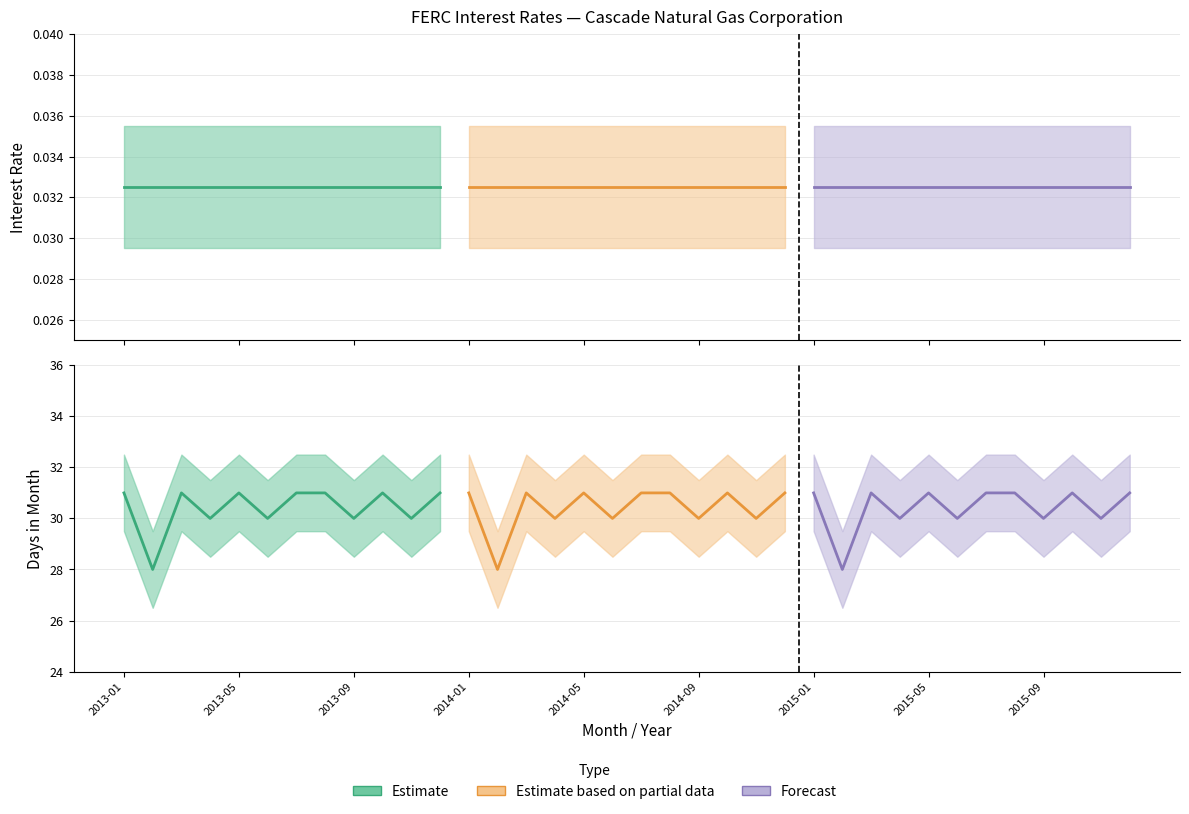

Is this an area chart (filled region under the line)?

No